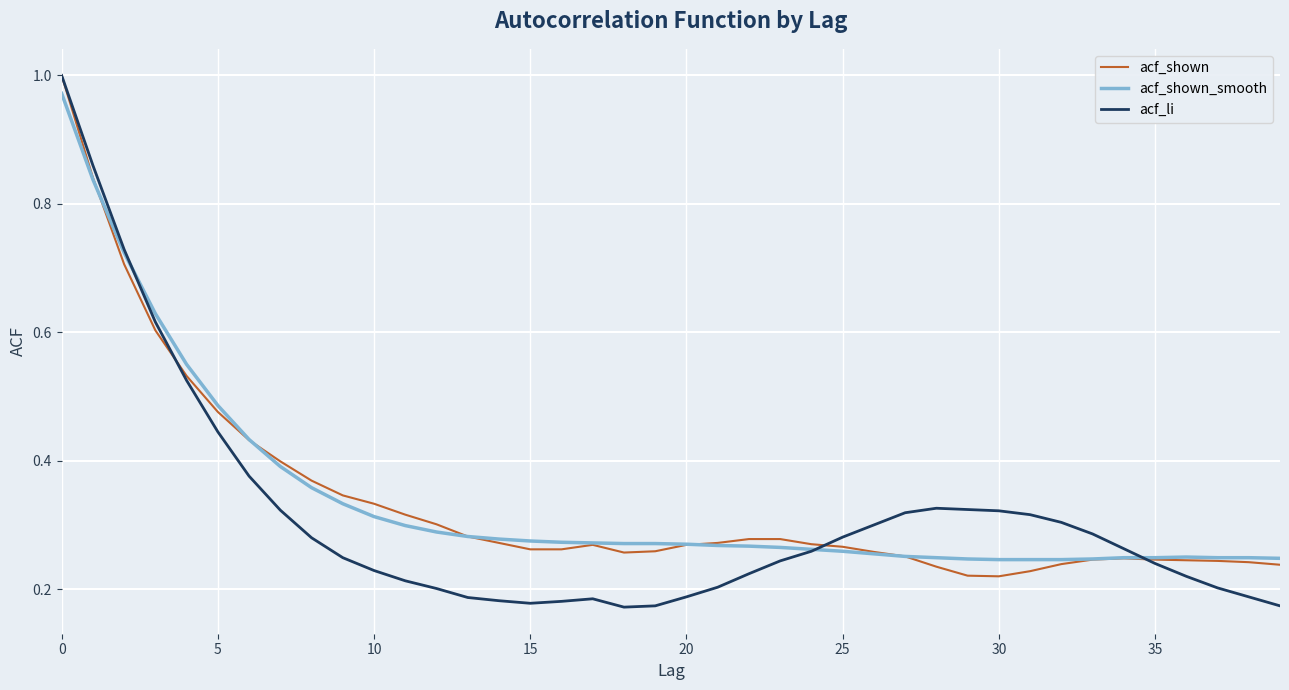

Which series has the largest range (max minus min)?

acf_li